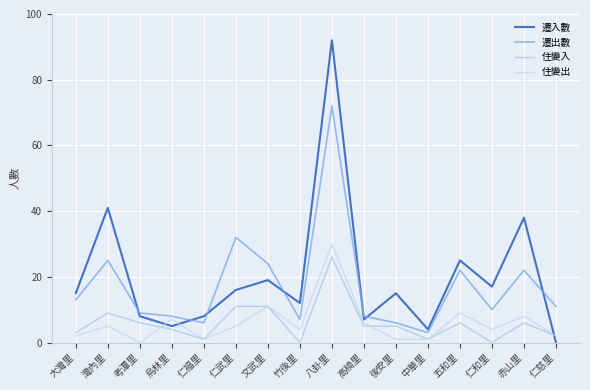

How many lines are shown in the chart?

4